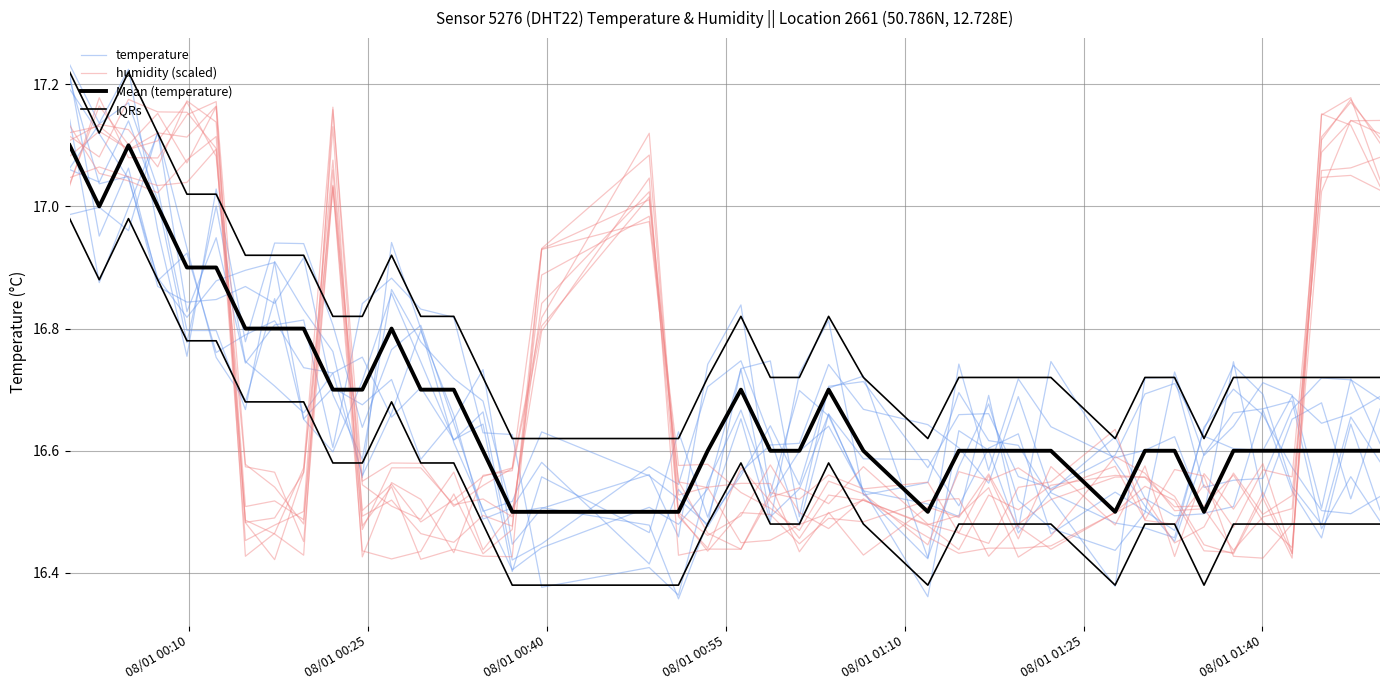

How many data points does each series have?

40